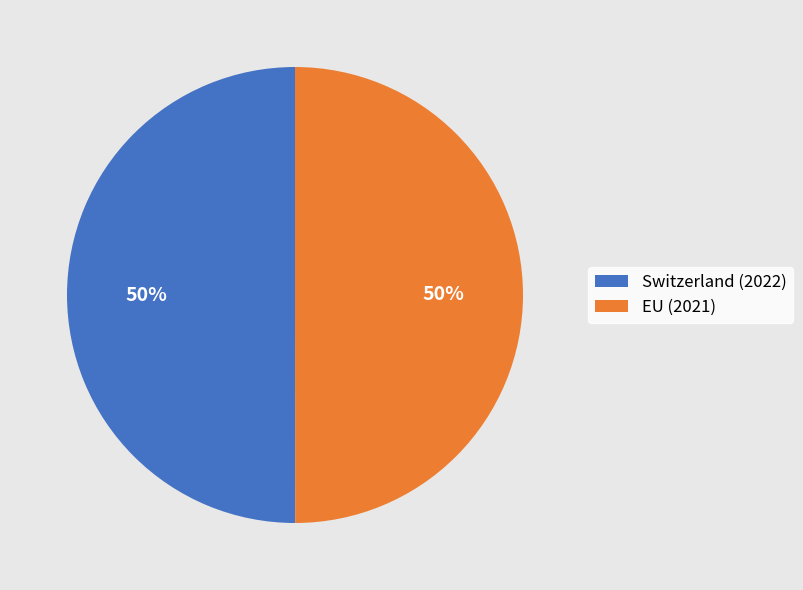

Is the sum of Switzerland (2022) and EU (2021) greater than half?

Yes